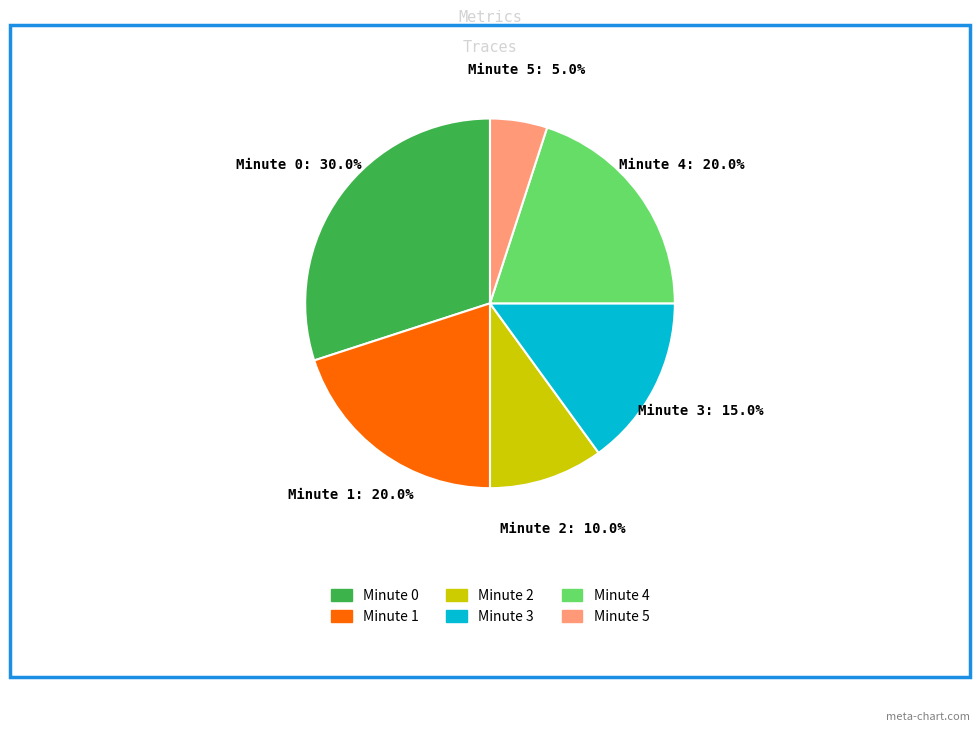

Is there a majority slice in this chart?

No